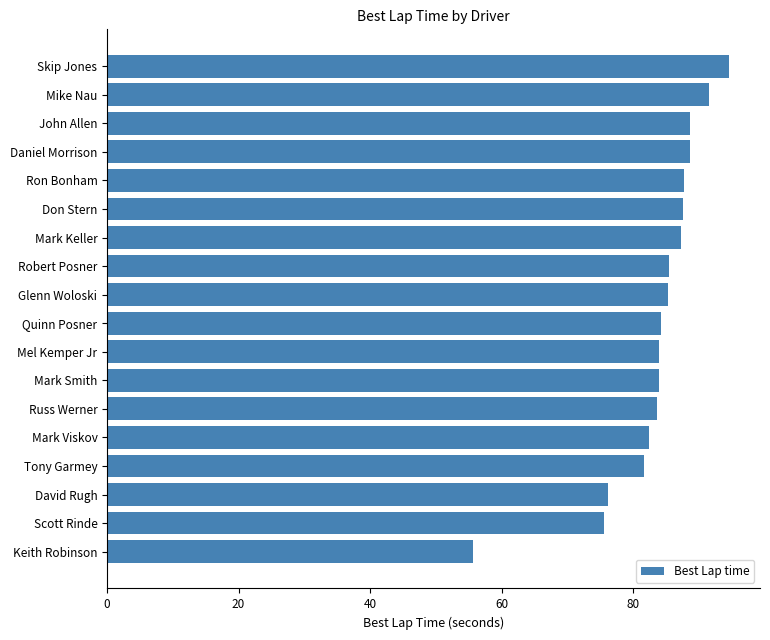

What is the difference between the maximum and minimum values?

39.0